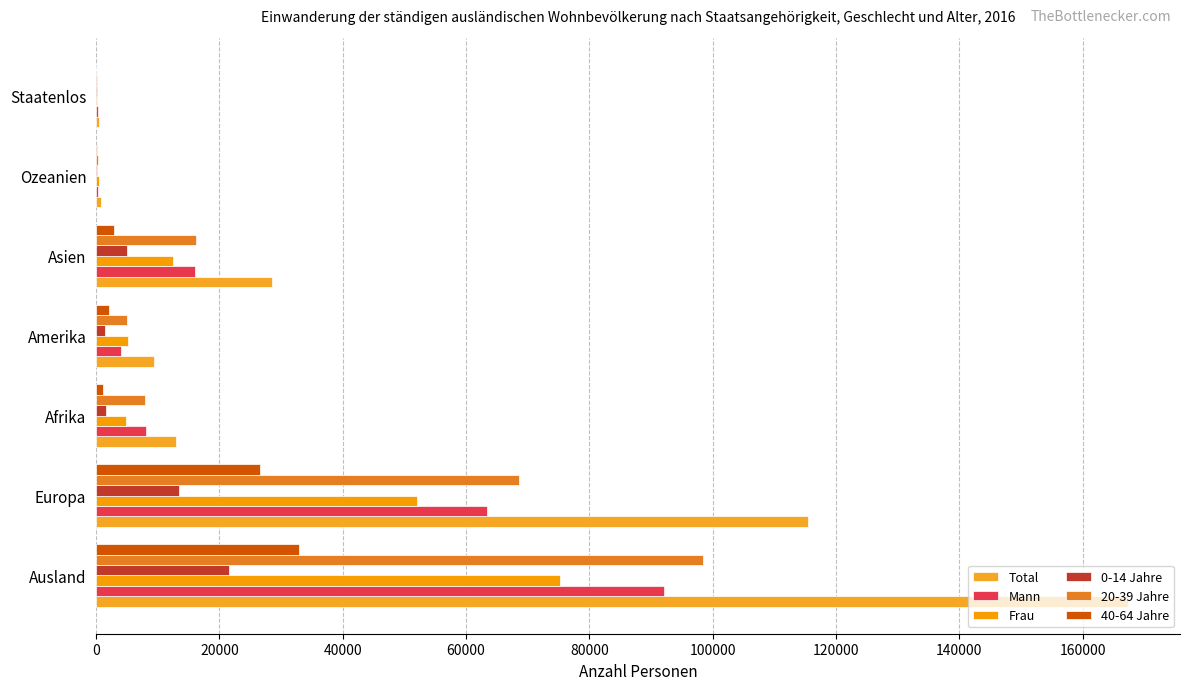

What is the value of the 20-39 Jahre bar at the 3rd from the left?

7971